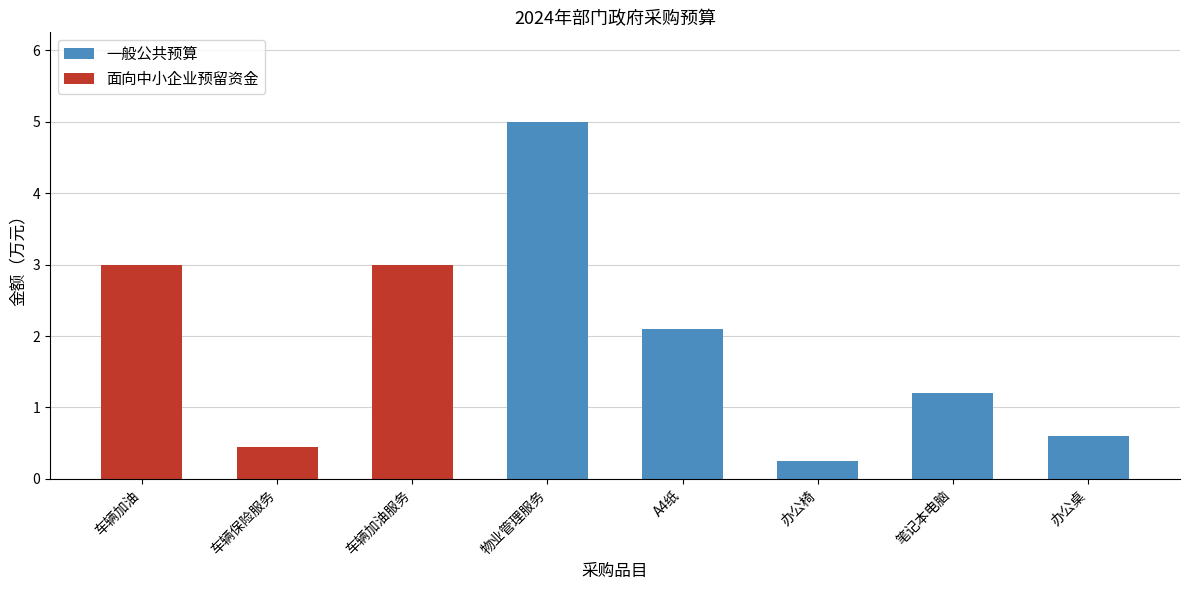

What is the minimum value shown in the chart?

0.2